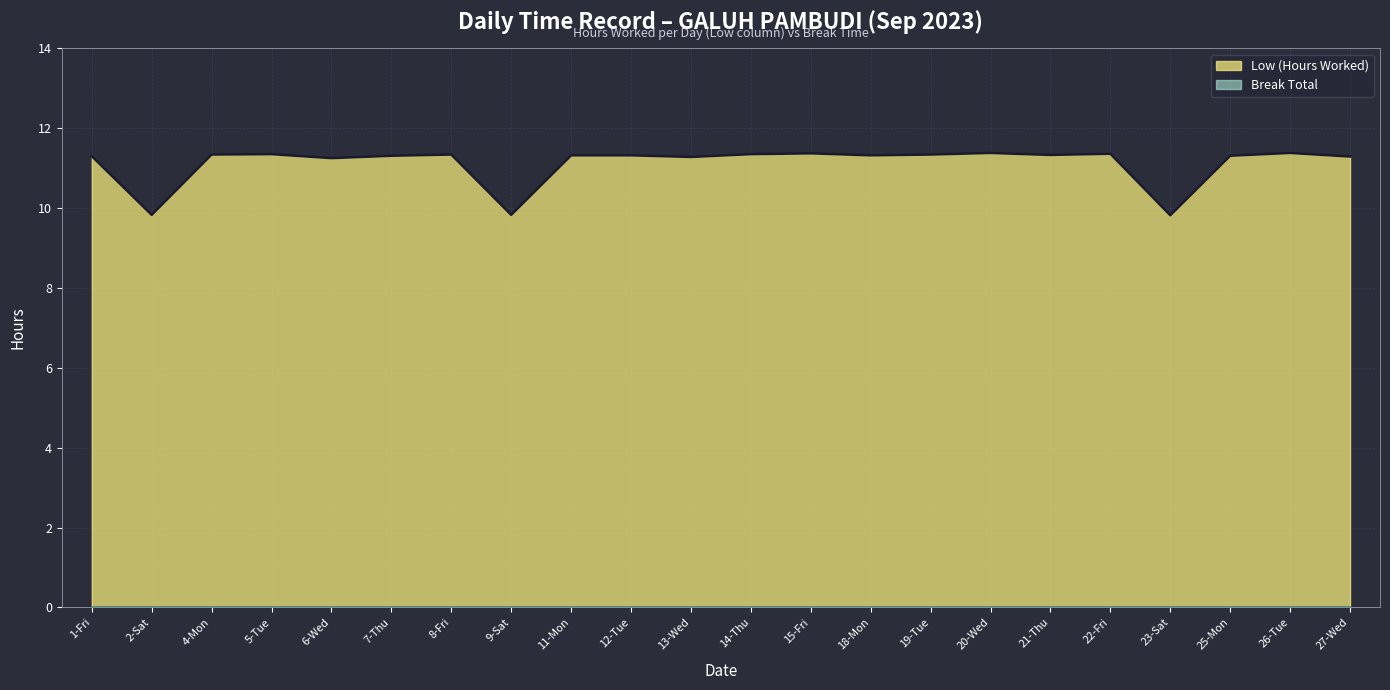

True or false: Break Total line and Low (Hours Worked) line intersect in this chart.

False